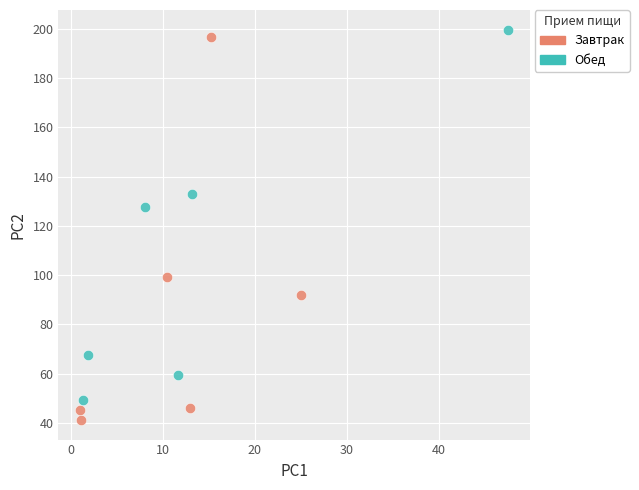

Which series has the widest spread of Y values?

Завтрак